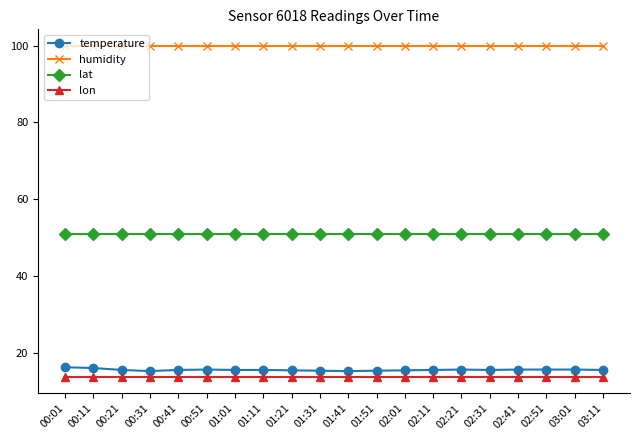

What is the sum of the lat values at 00:01 and 02:01?

102.1